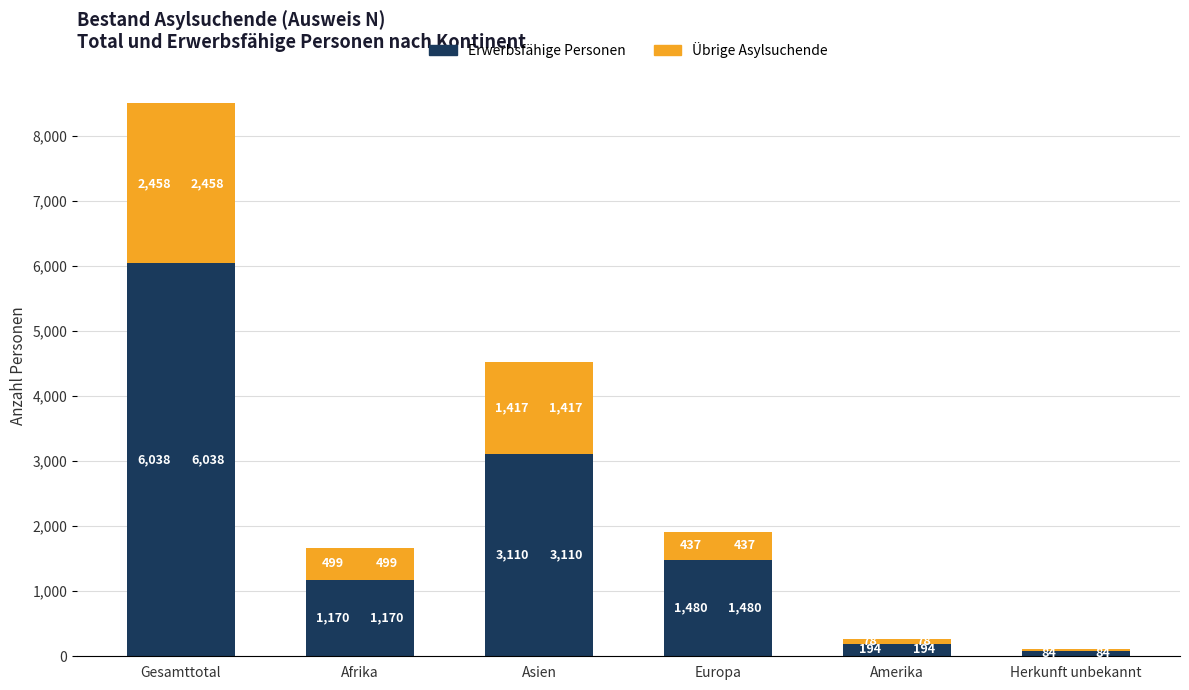

How many values in the Übrige Asylsuchende series exceed 499?

2